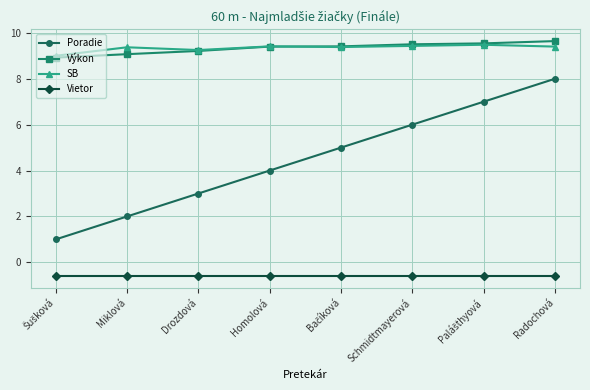

Is it true that Výkon equals 16.3 at Schmidtmayerová?

False